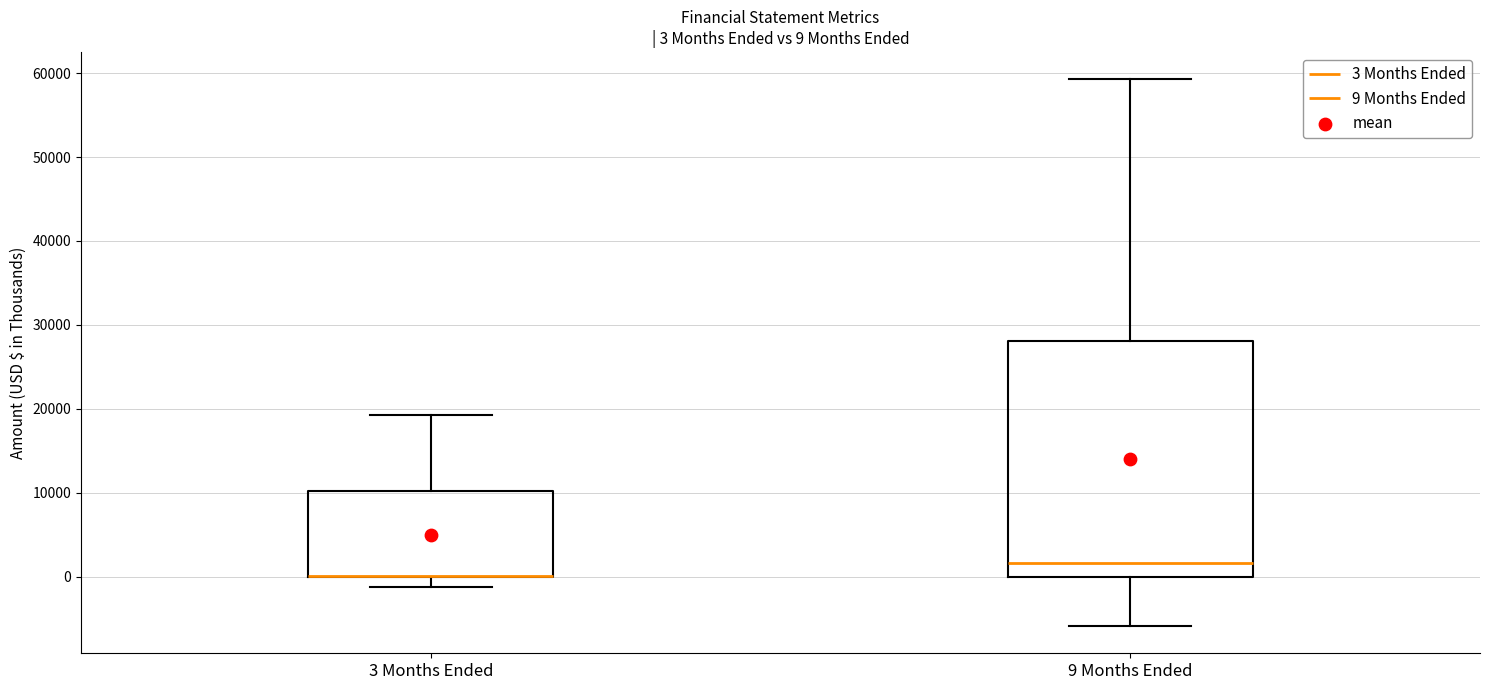

Which box is the tallest, from its lower edge to its upper edge?

9 Months Ended